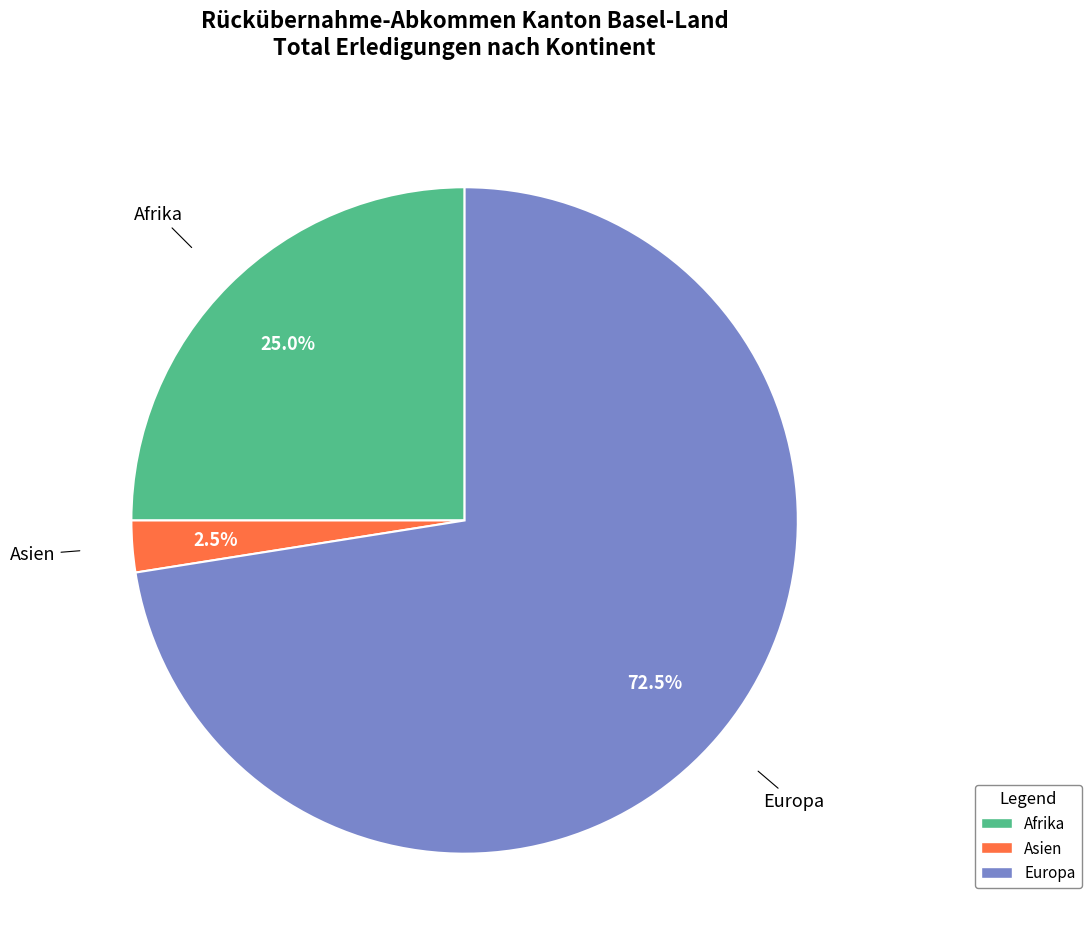

Count the number of slices in the pie.

3